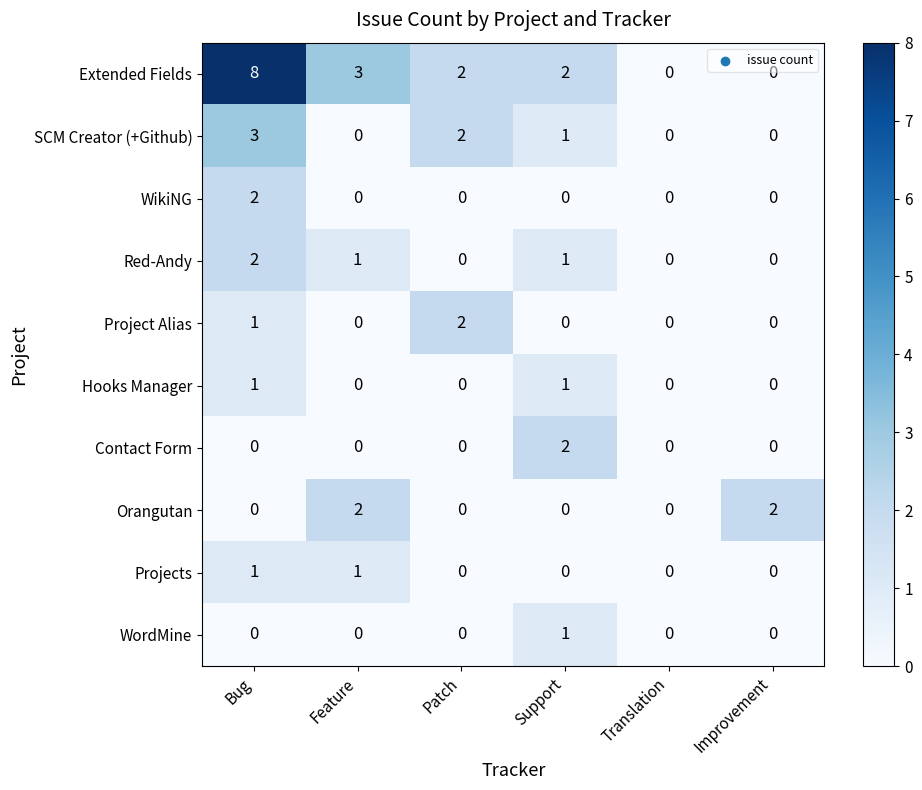

Which series has the widest spread of values?

Extended Fields